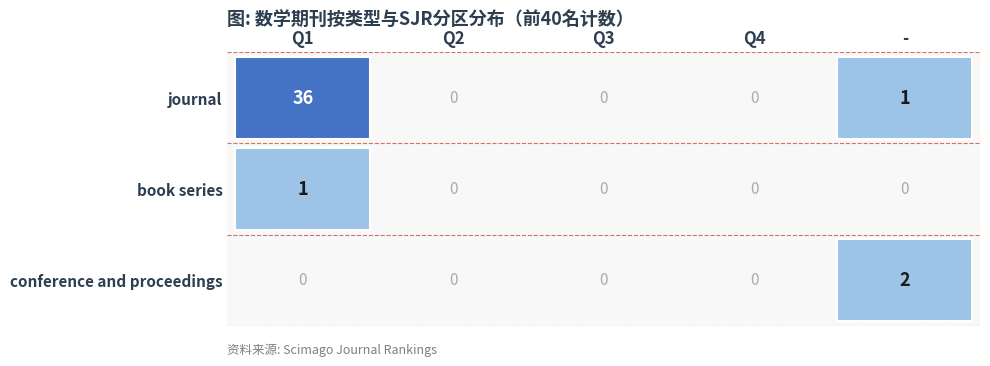

Which category has the lowest value across all series?

Q2